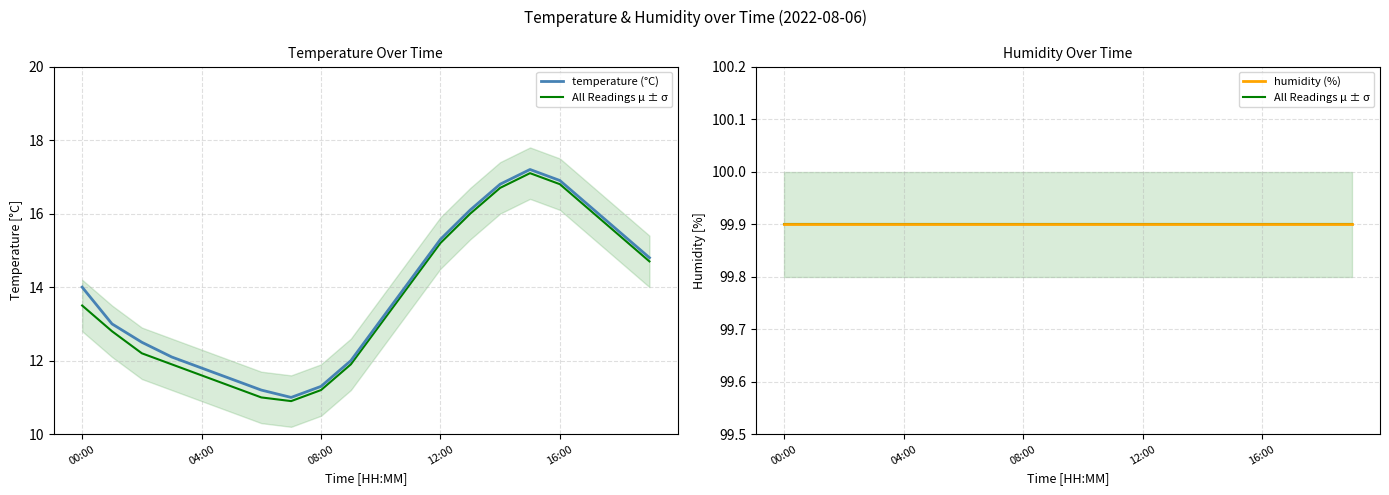

Does the chart have visible grid lines?

Yes